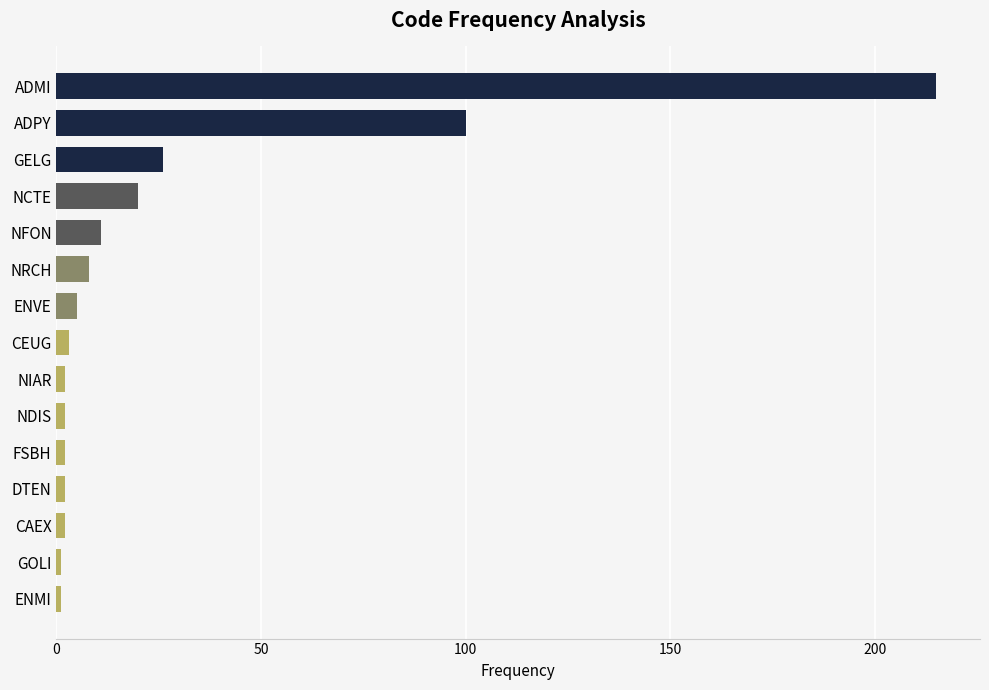

How many data points are less than 3?

7